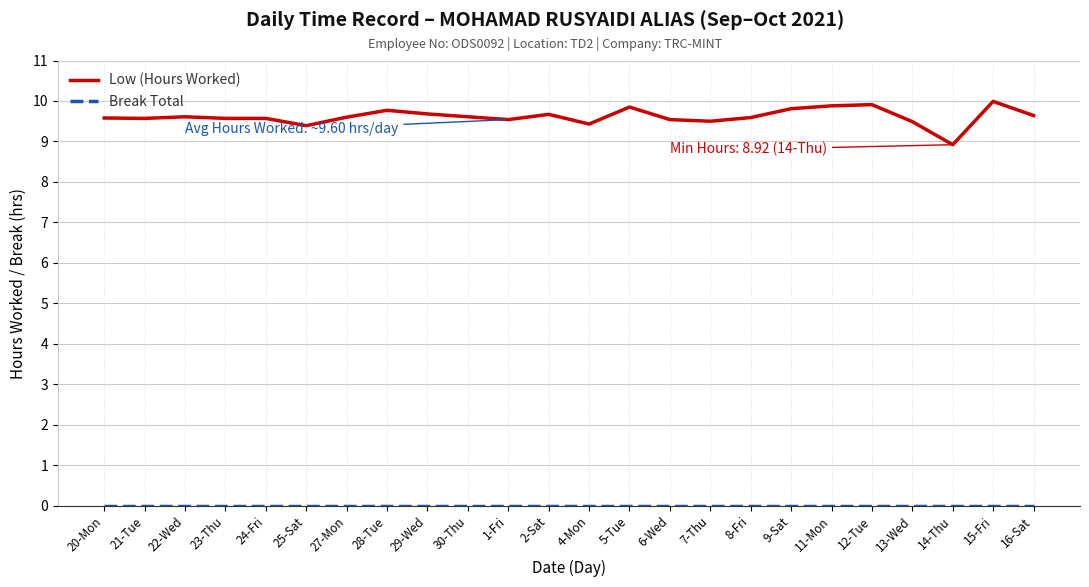

What position from the right is 6-Wed?

10